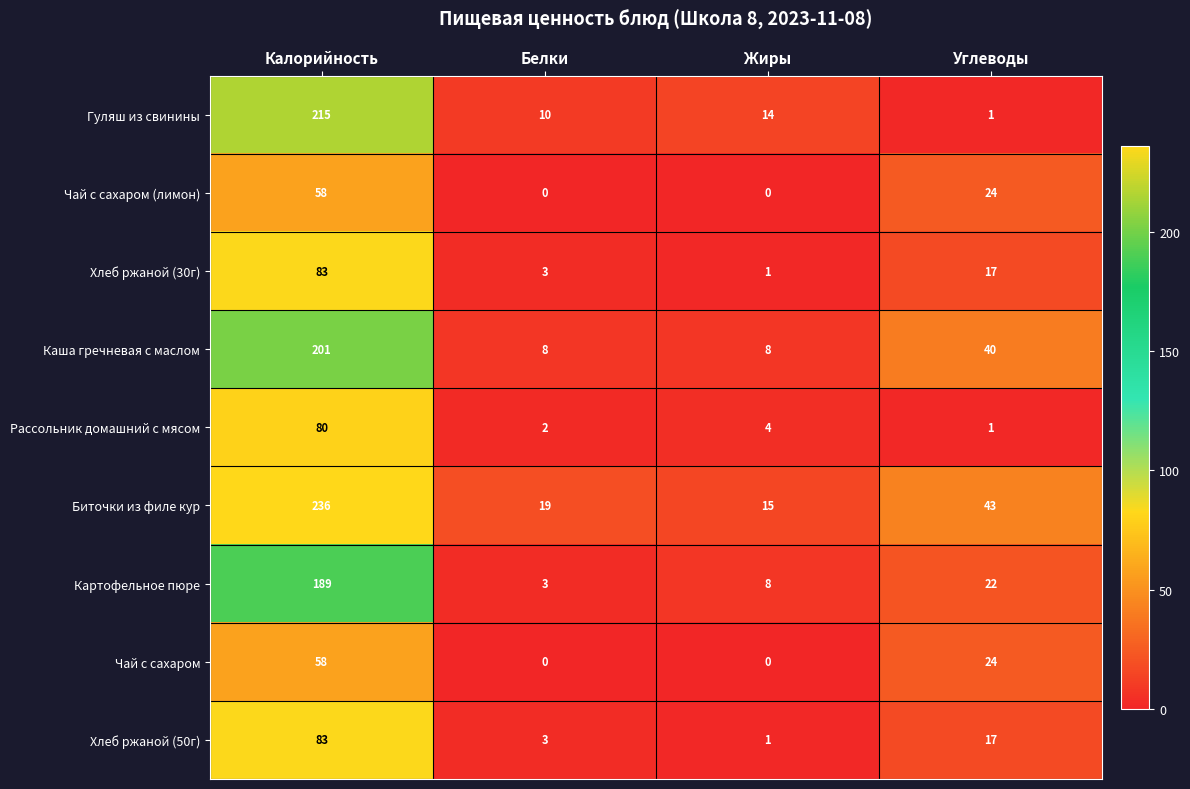

List the labels in order of Хлеб ржаной (30г) value, largest first.

Калорийность, Углеводы, Белки, Жиры